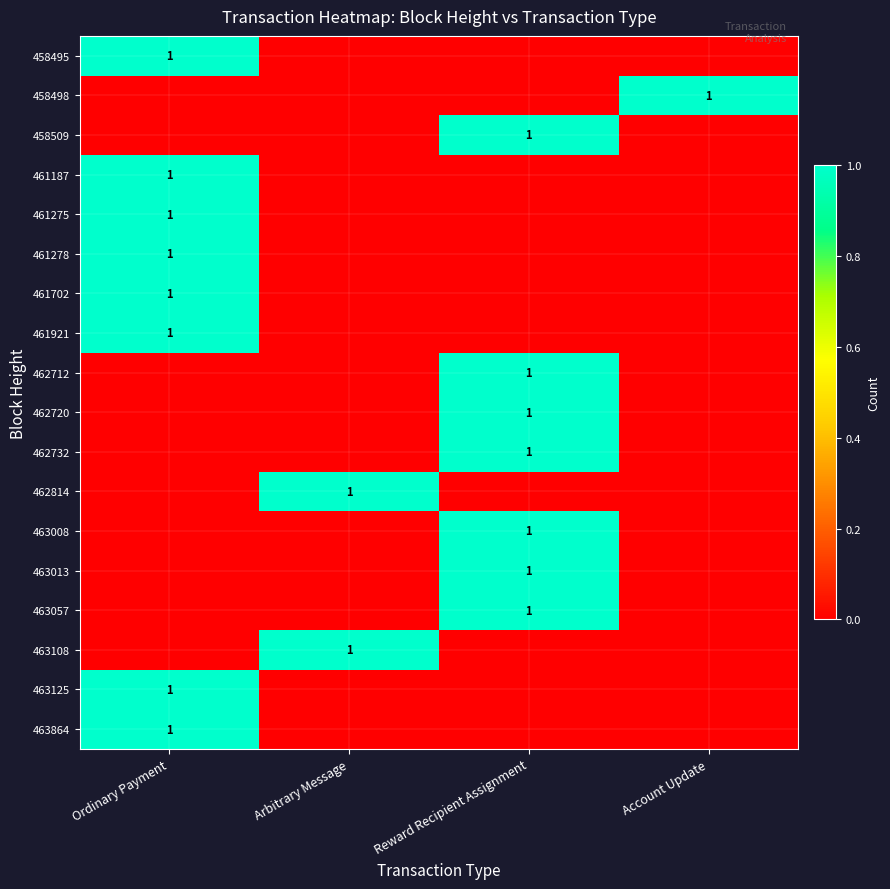

The value of 458495 at Ordinary Payment is 1. True or false?

True